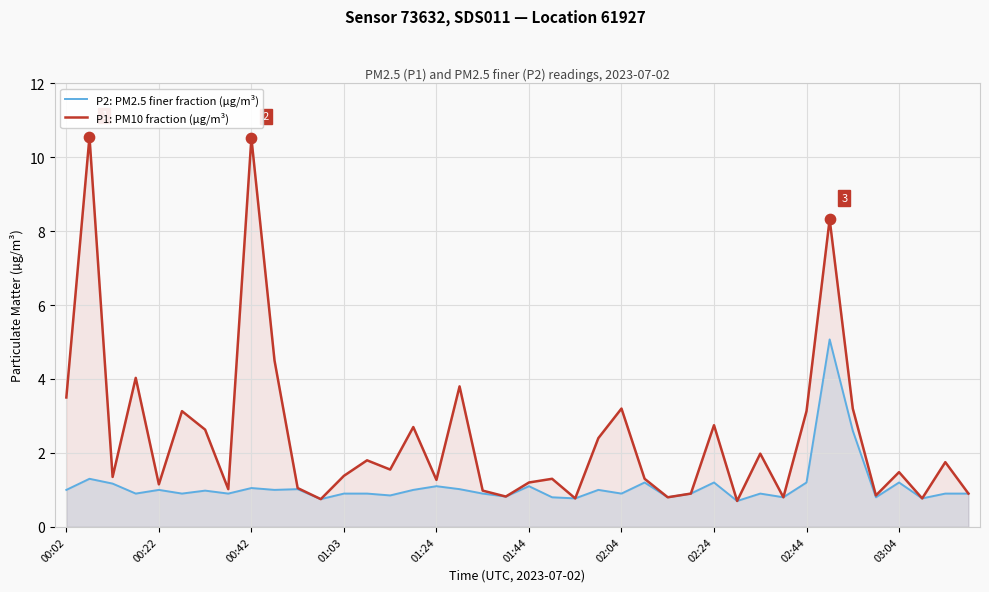

What are all the series names shown in the legend?

P2: PM2.5 finer fraction (µg/m³), P1: PM10 fraction (µg/m³)